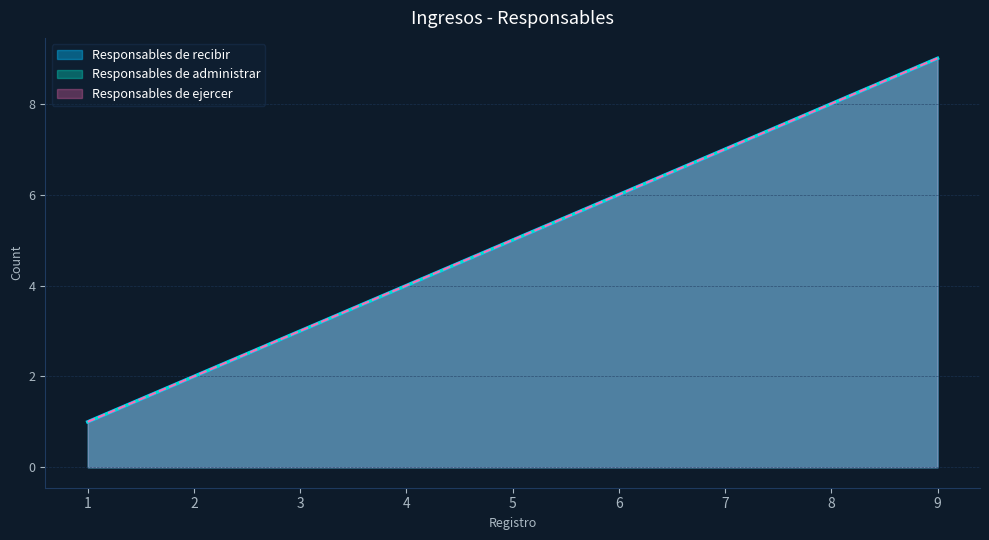

What are all the series names shown in the legend?

Responsables de recibir, Responsables de administrar, Responsables de ejercer